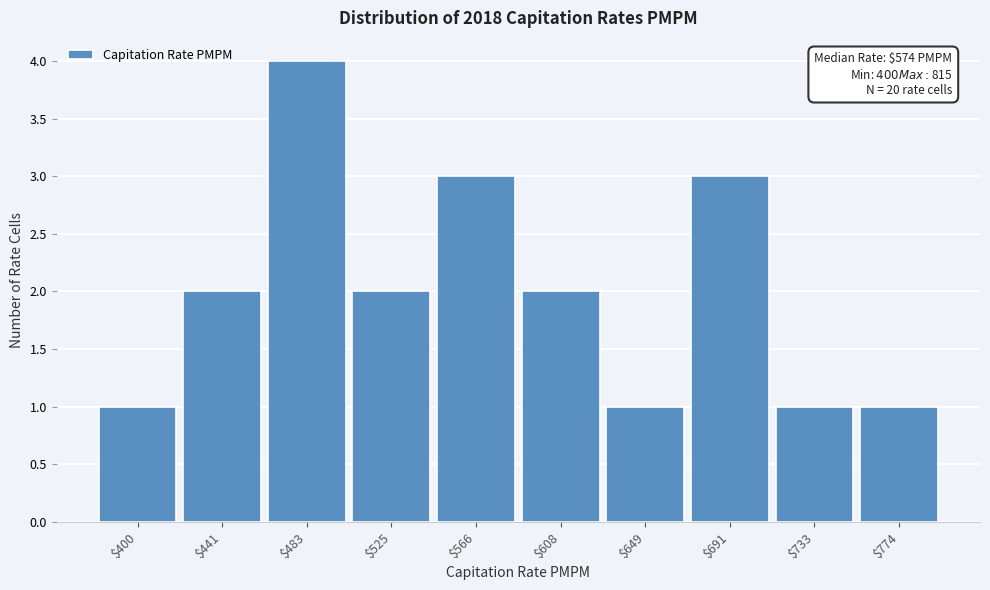

Reading left to right, extract all data points from this chart.

1	2	4	2	3	2	1	3	1	1